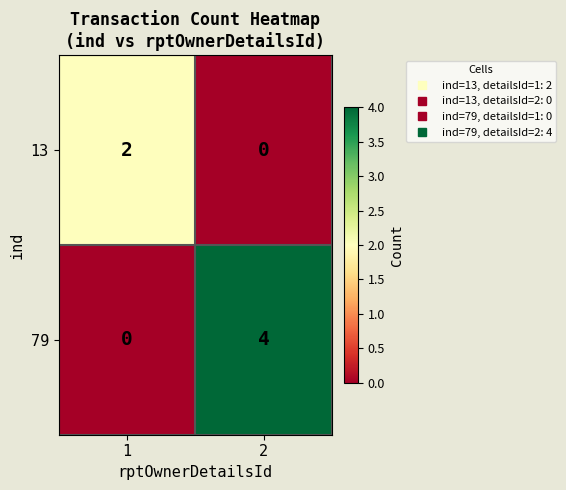

What is the sum of all 79 values?

4